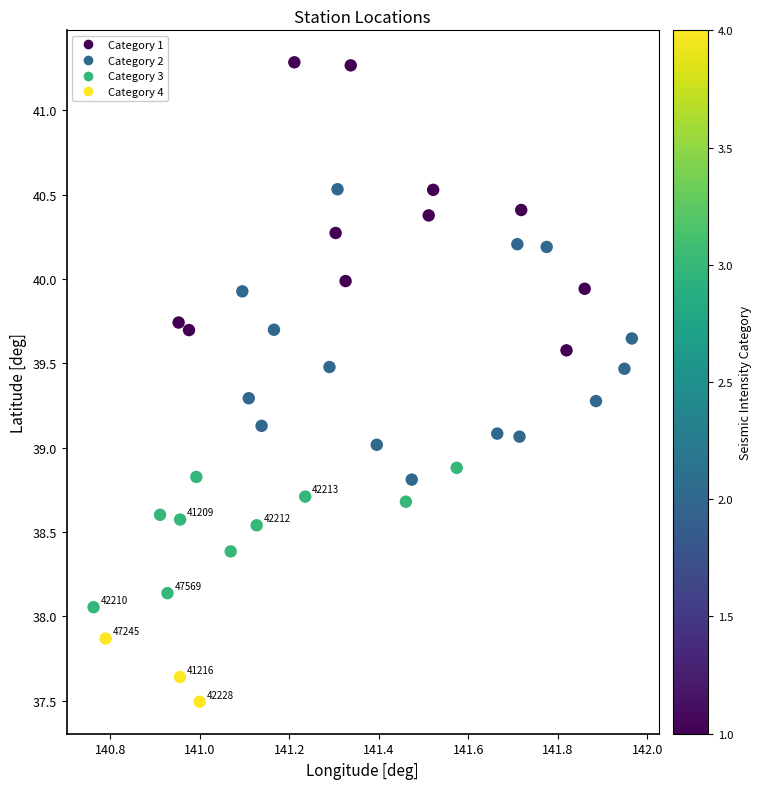

What is the range of X values (max minus min)?

1.2